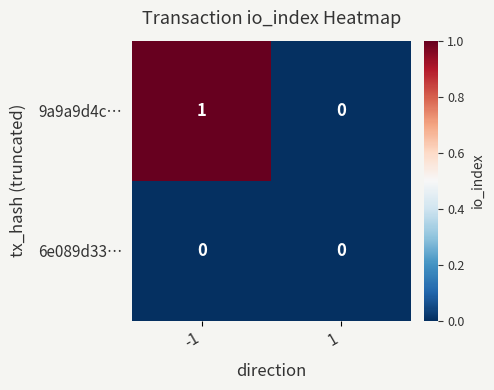

The value of 9a9a9d4c… at 1 is 0. True or false?

True